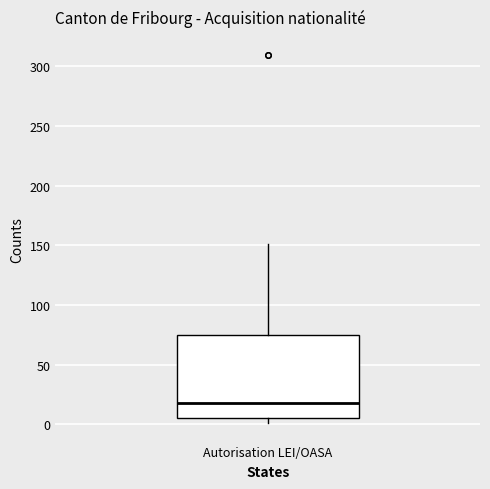

Where does the median line of the box for Autorisation LEI/OASA sit on the y-axis? The values are not printed on the chart, so give them approximately, as read against the axis.

20